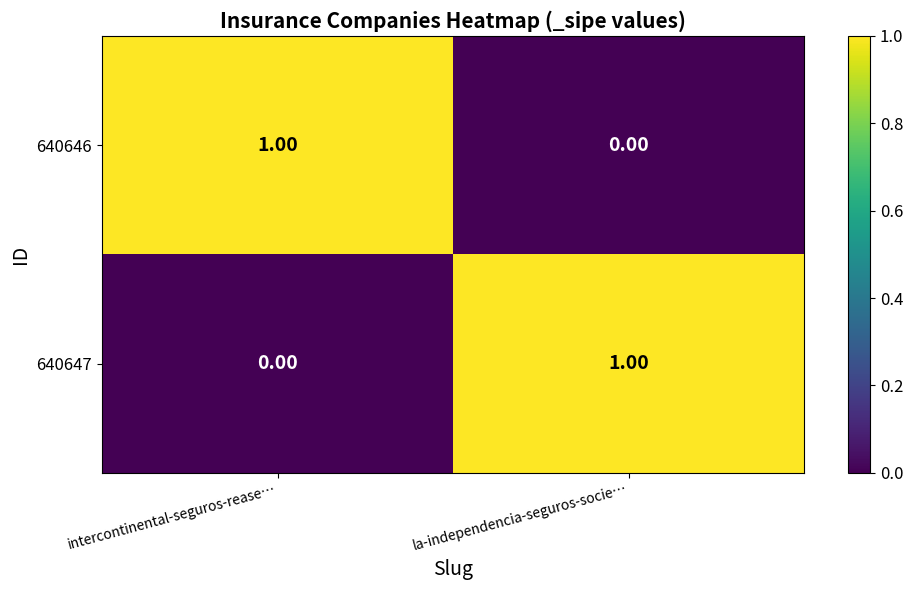

Where is 640646 nearest to the value 0?

la-independencia-seguros-socie…